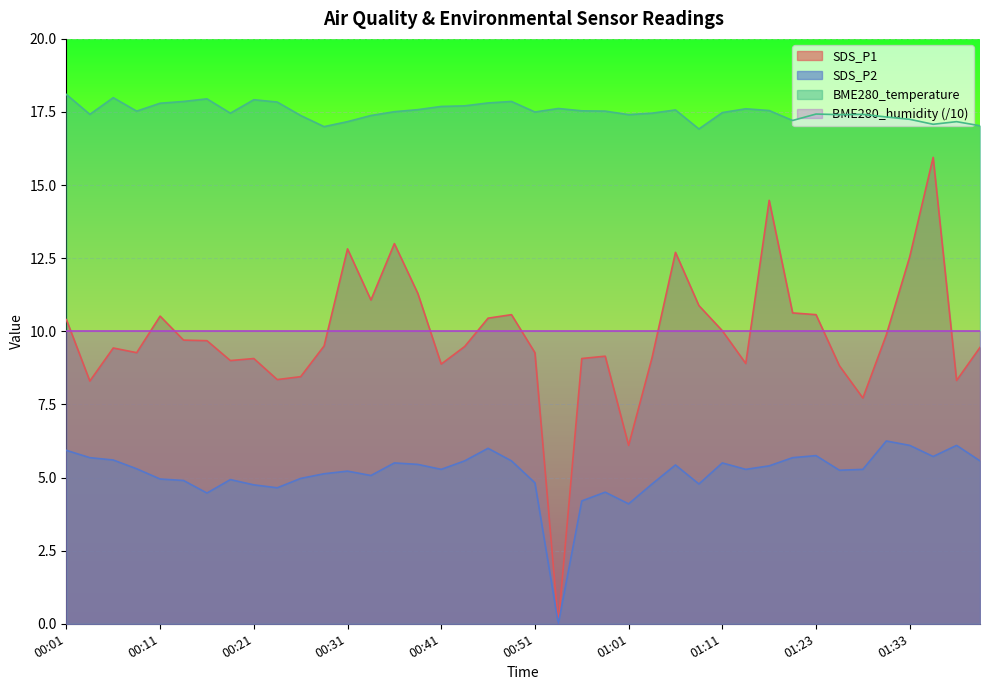

True or false: BME280_temperature has more than 2 interior local peaks.

True